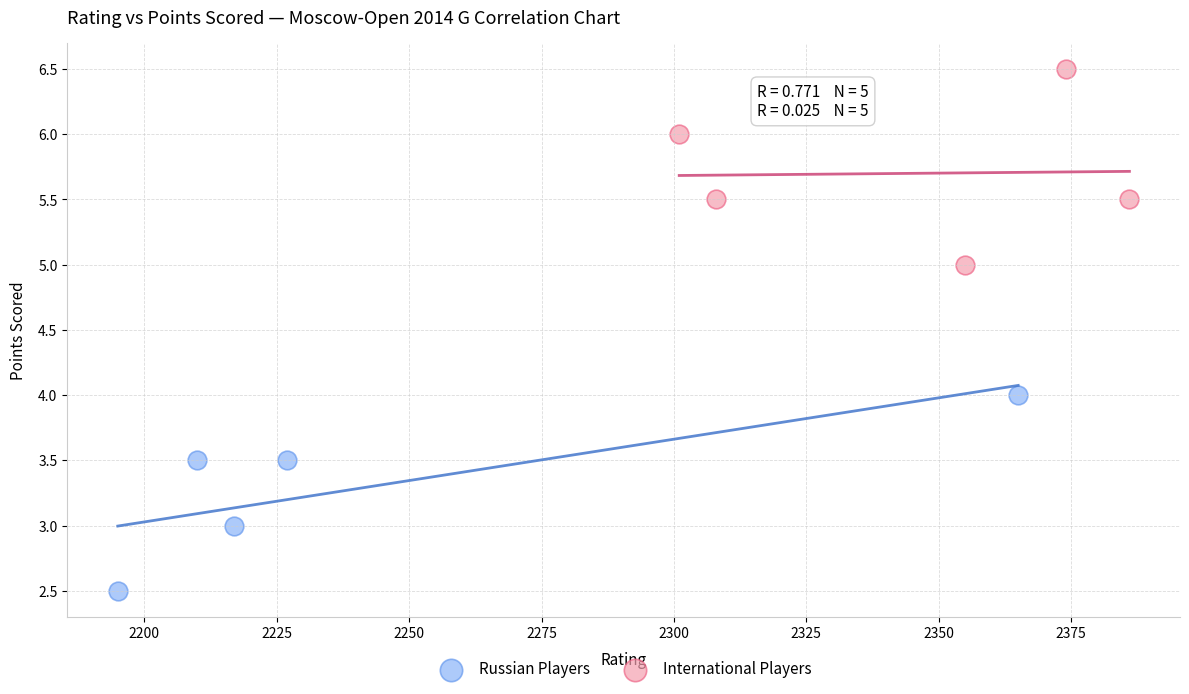

Which series reaches the maximum Y coordinate?

International Players